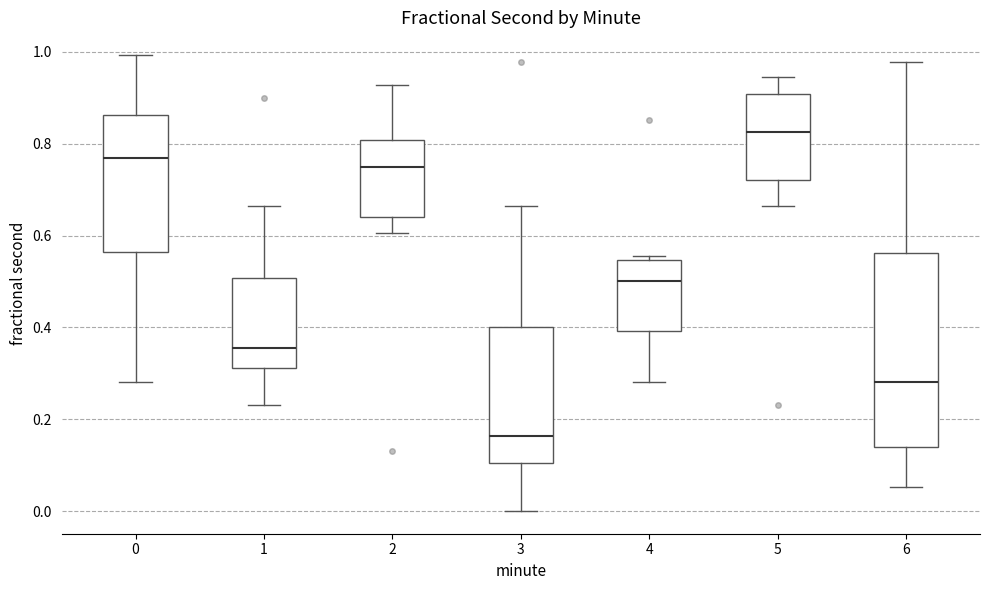

Reading left to right, transcribe this box plot: for each box, give where its median line is, the range the box spans, and where its two whiskers end, as read against the y-axis. The values are not printed on the chart, so give them approximately, as read against the axis.

0: median 0.76, box 0.56 to 0.86, whiskers 0.28 to 1.00
1: median 0.36, box 0.32 to 0.50, whiskers 0.24 to 0.66
2: median 0.74, box 0.64 to 0.80, whiskers 0.60 to 0.92
3: median 0.16, box 0.10 to 0.40, whiskers 0.00 to 0.66
4: median 0.50, box 0.40 to 0.54, whiskers 0.28 to 0.56
5: median 0.82, box 0.72 to 0.90, whiskers 0.66 to 0.94
6: median 0.28, box 0.14 to 0.56, whiskers 0.06 to 0.98